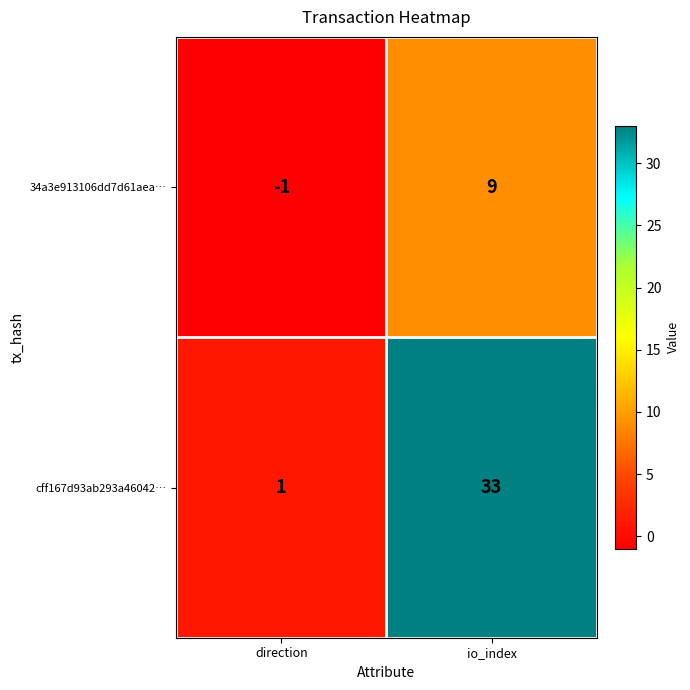

True or false: cff167d93ab293a46042… has a value of 43 at io_index.

False